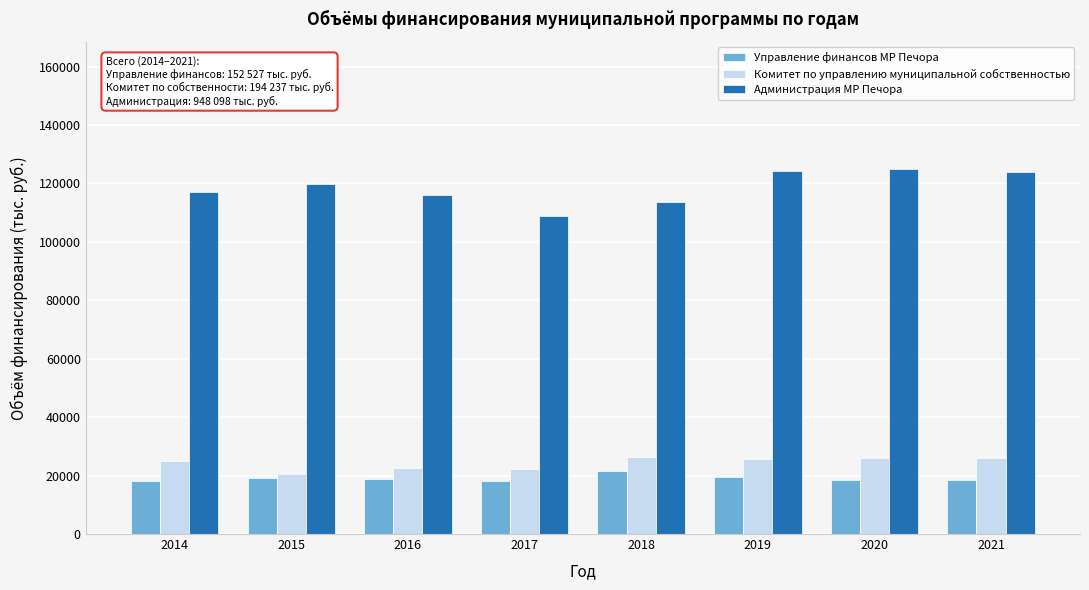

What is the sum of all Управление финансов МР Печора values?

152526.8